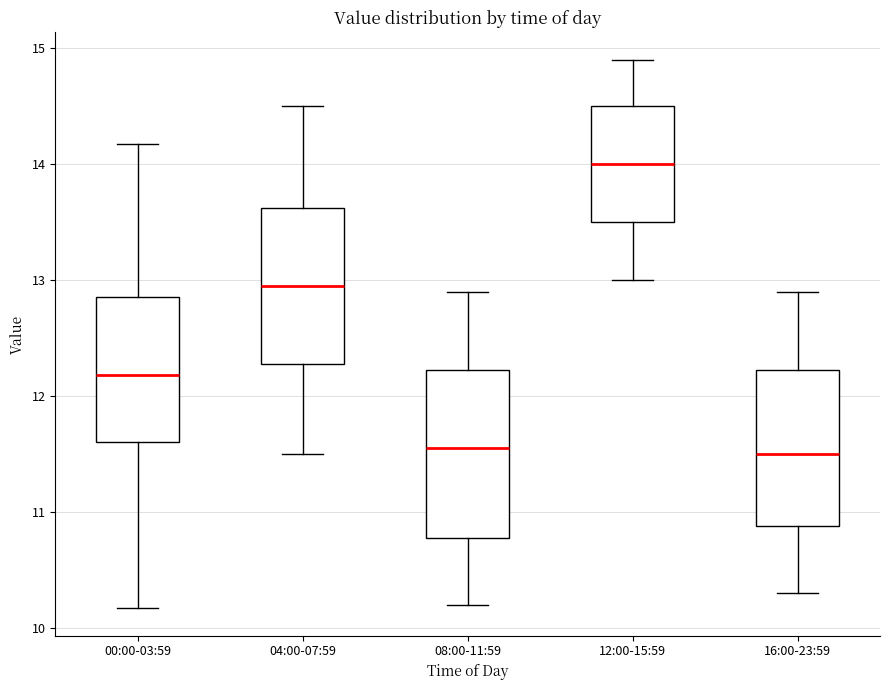

Where does the upper whisker of the box for 04:00-07:59 end on the y-axis? The values are not printed on the chart, so give them approximately, as read against the axis.

14.5